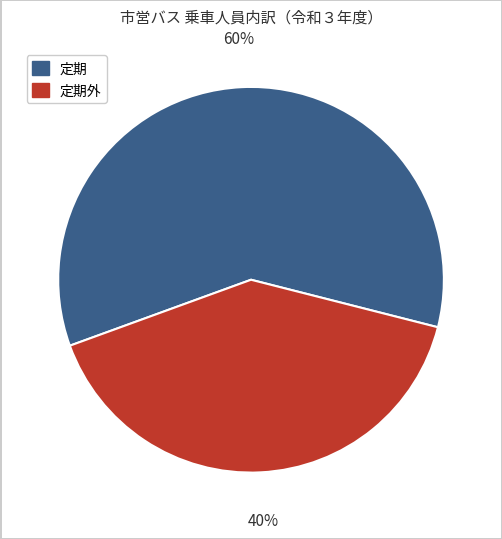

To the nearest percent, what is the average slice percentage?

50%